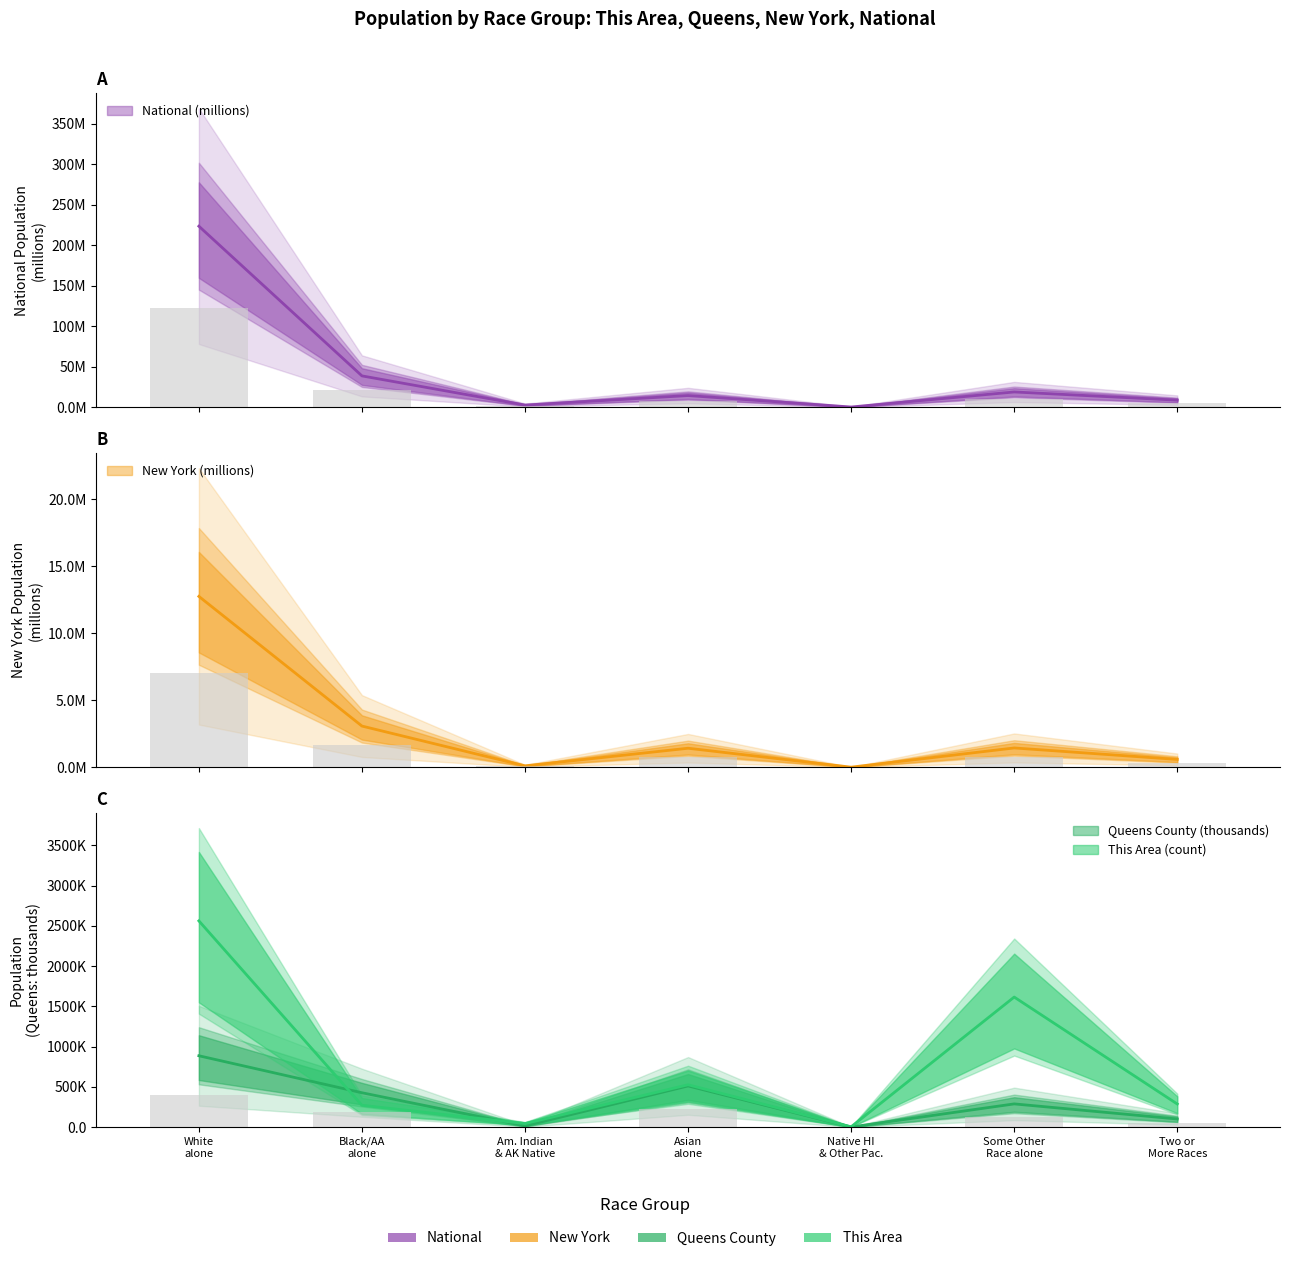

What is the label of the 7th bar from the right?

White alone